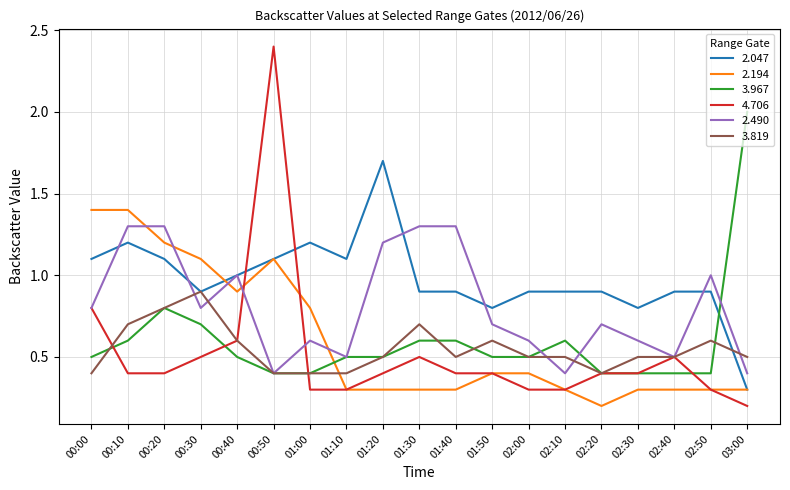

What value does the 2.047 series have at 03:00?

0.3